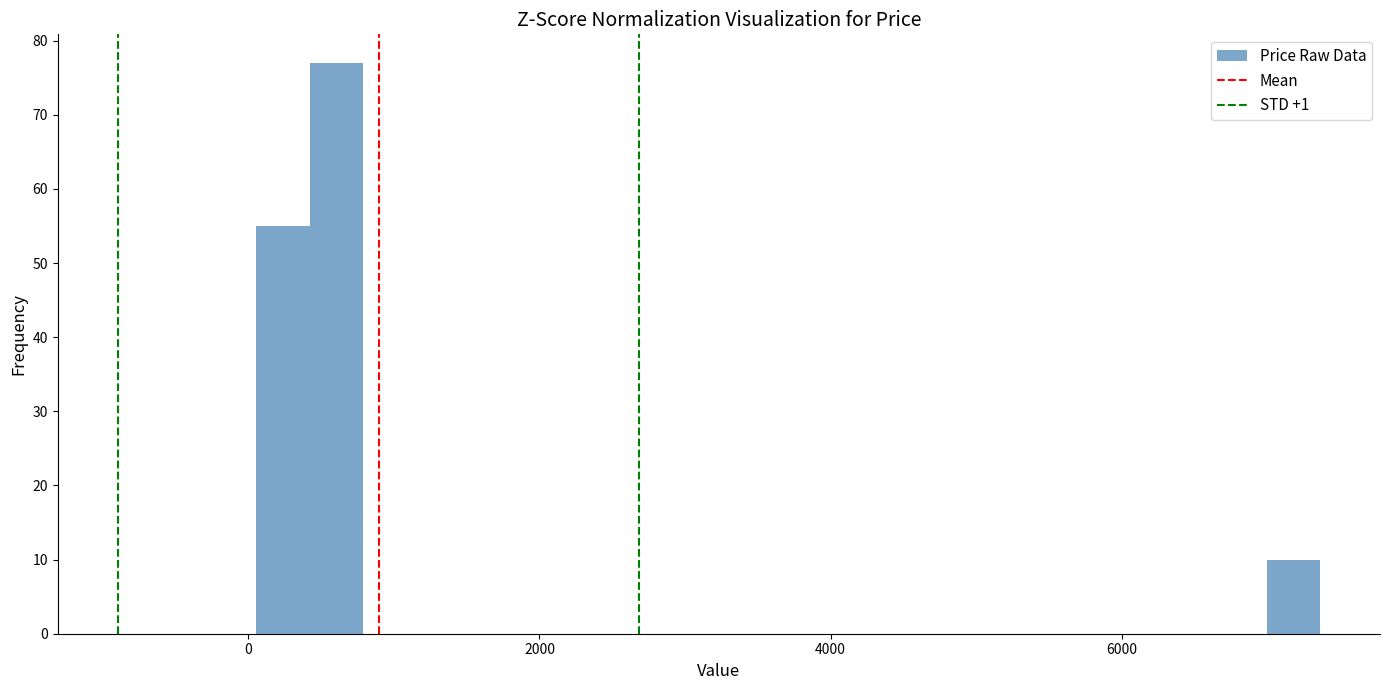

Read against the x-axis, roughly where is the centre of the tallest bar?

600